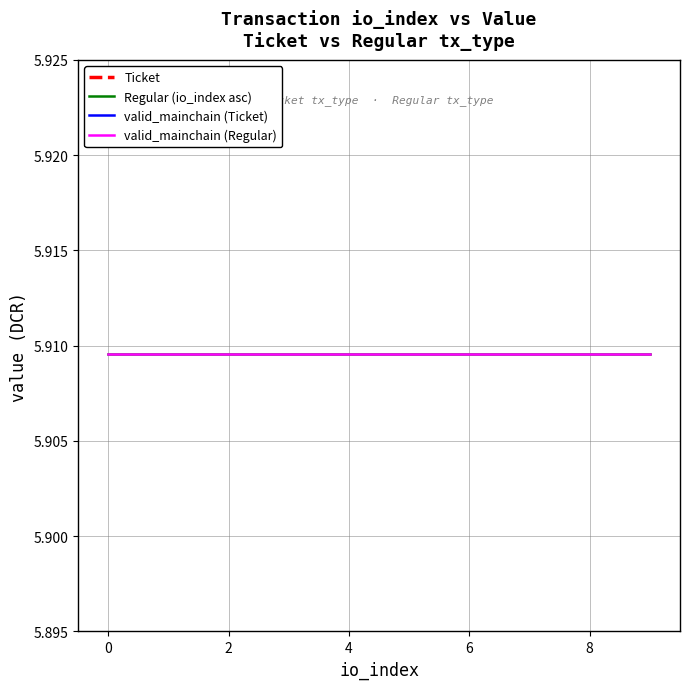

At which category is the sum across all series the highest?

4